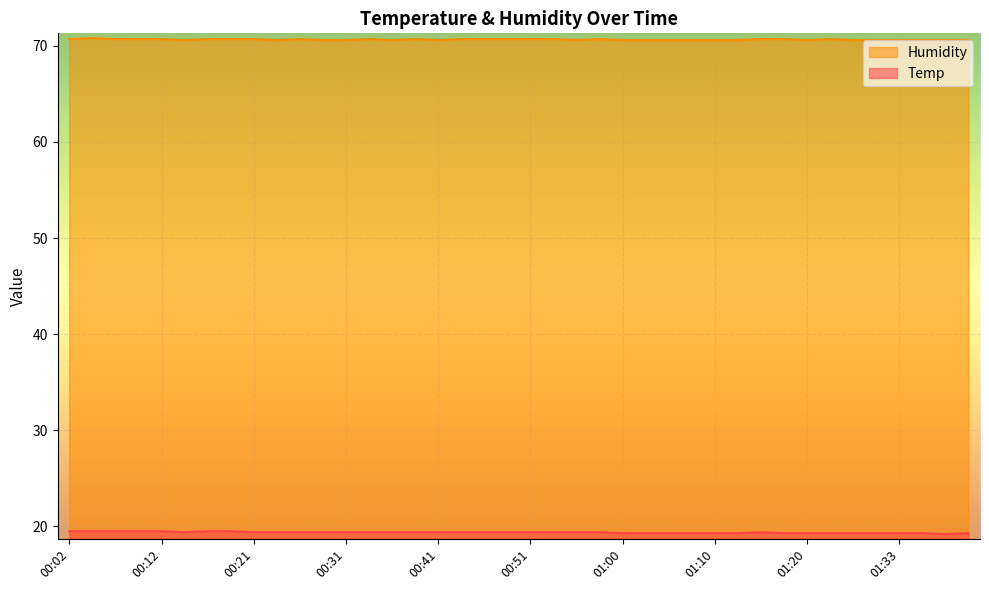

What is the total value across all series at 00:12?

90.2